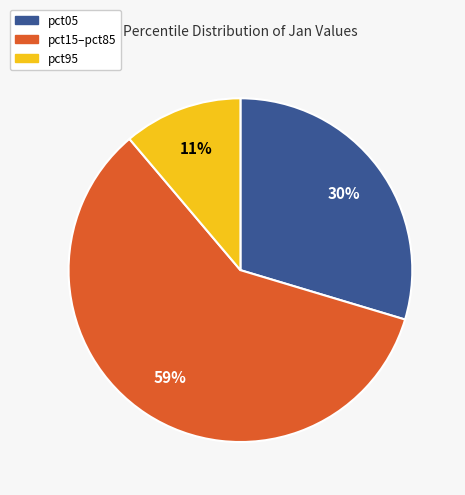

To the nearest percent, what is the average slice percentage?

33%